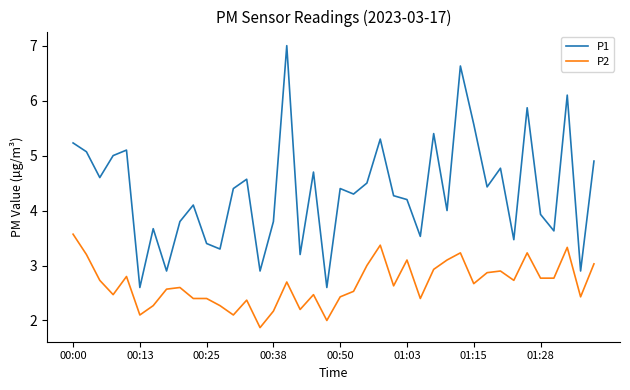

Which series has the largest total across all categories?

P1